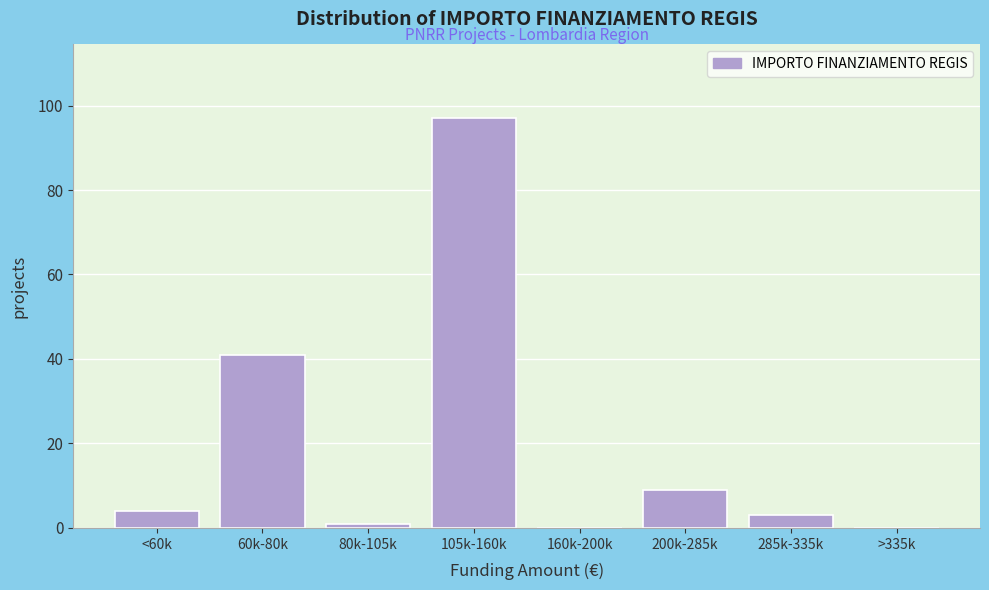

Reading left to right, transcribe all the data shown in this chart.

<60k=4	60k-80k=41	80k-105k=1	105k-160k=97	160k-200k=0	200k-285k=9	285k-335k=3	>335k=0